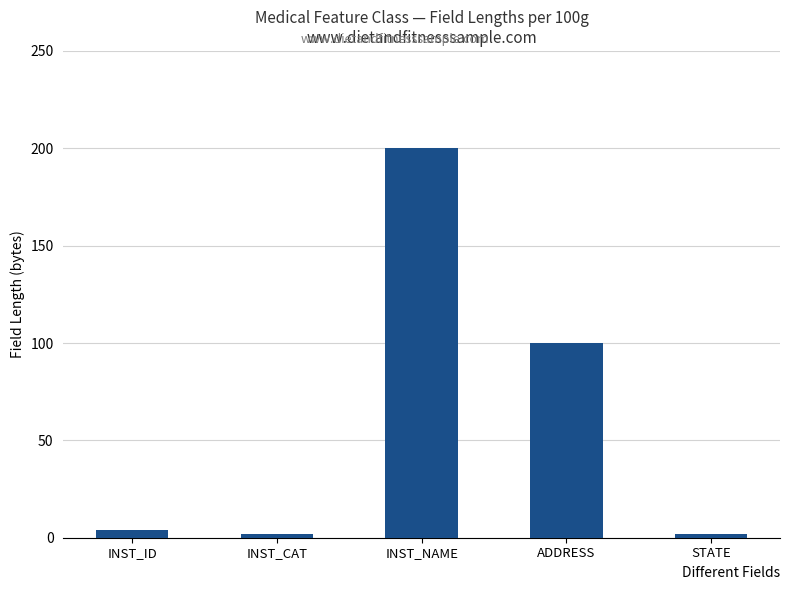

What is the smallest value displayed?

2